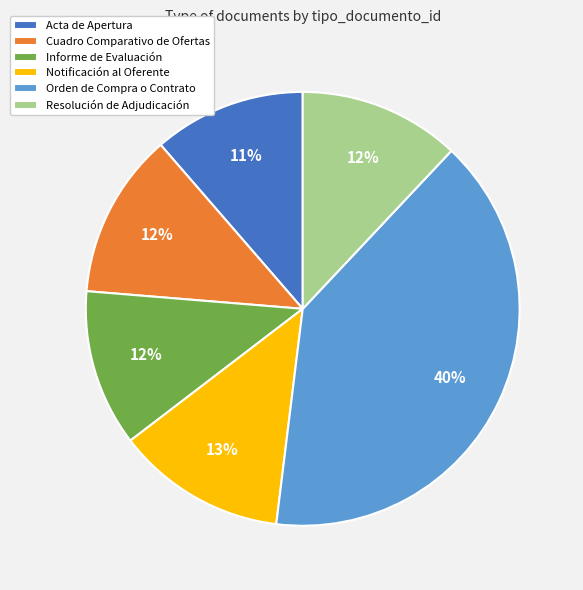

Which has a higher value, Informe de Evaluación or Notificación al Oferente?

Notificación al Oferente